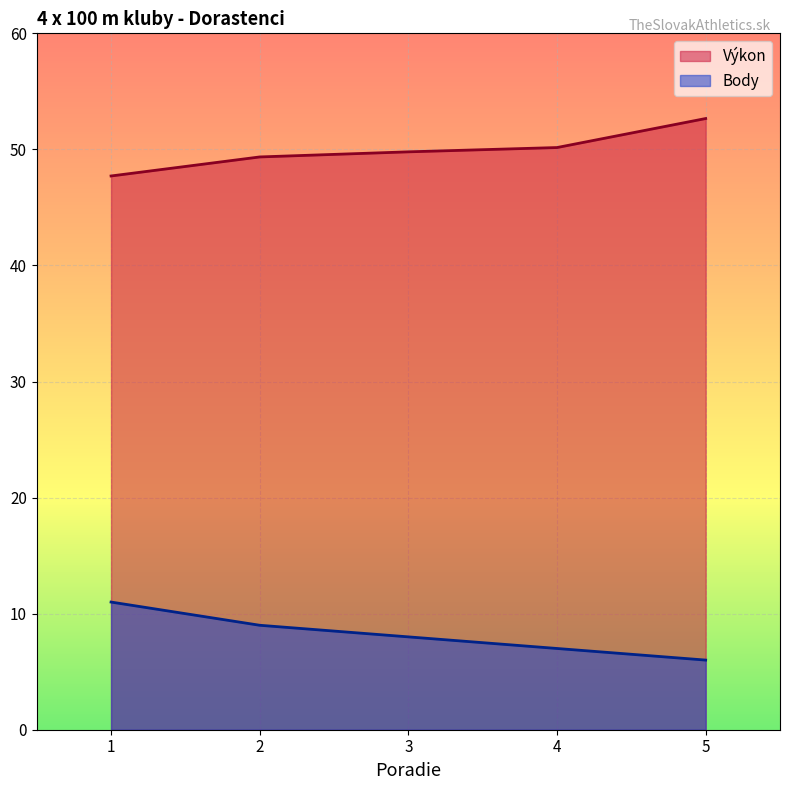

Reading left to right, extract all data points from this chart.

Výkon: 1=47.7	2=49.4	3=49.8	4=50.2	5=52.7
Body: 1=11.0	2=9.0	3=8.0	4=7.0	5=6.0